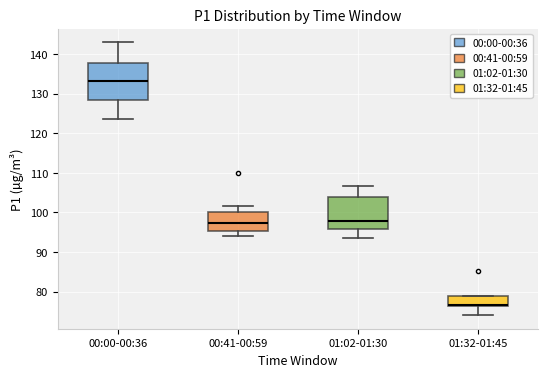

Where does the upper whisker of the box for 00:41-00:59 end on the y-axis? The values are not printed on the chart, so give them approximately, as read against the axis.

102